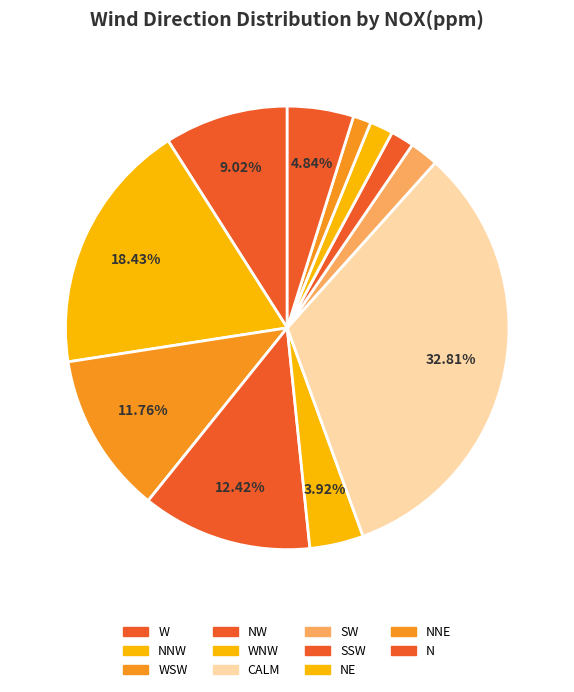

To the nearest percent, what is the difference between the largest and smallest slice percentages?

32%